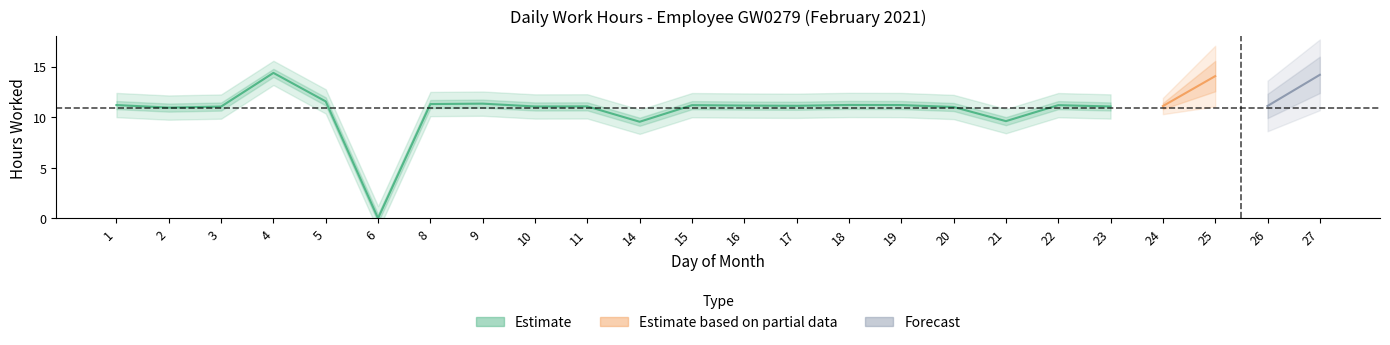

At which label does the data first exceed 11?

1